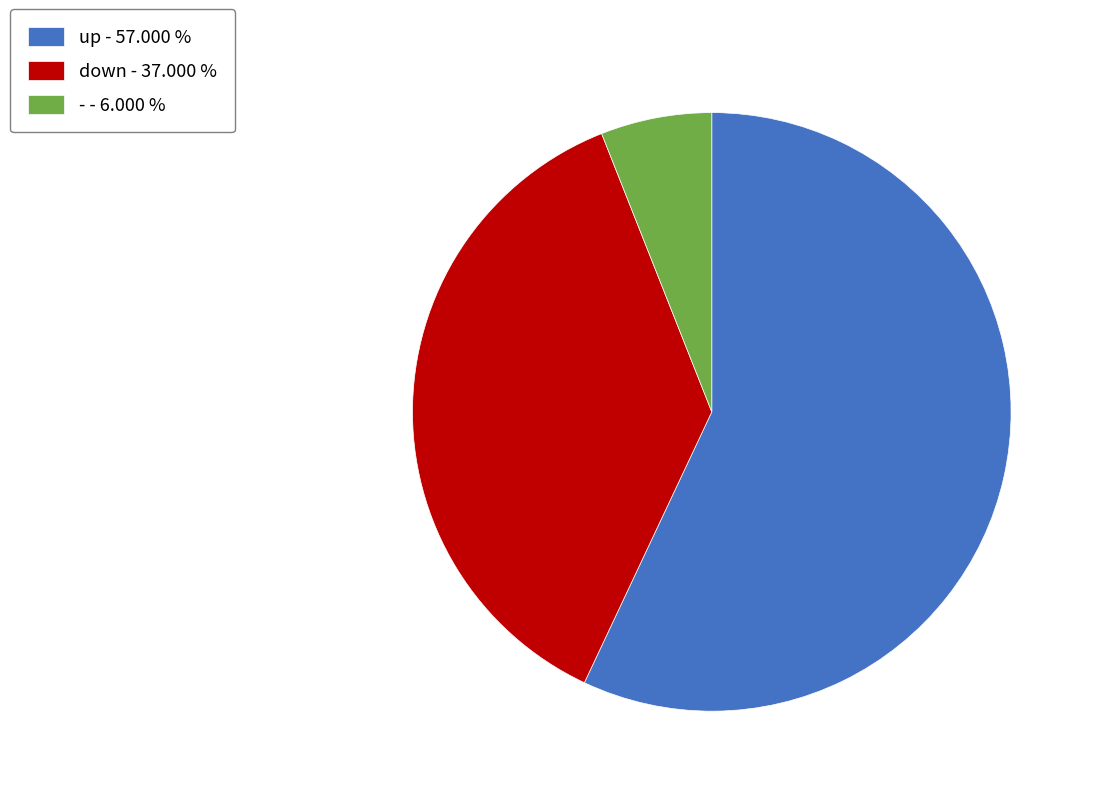

Do down - 37.000 % and - - 6.000 % together represent more than half of the pie?

No